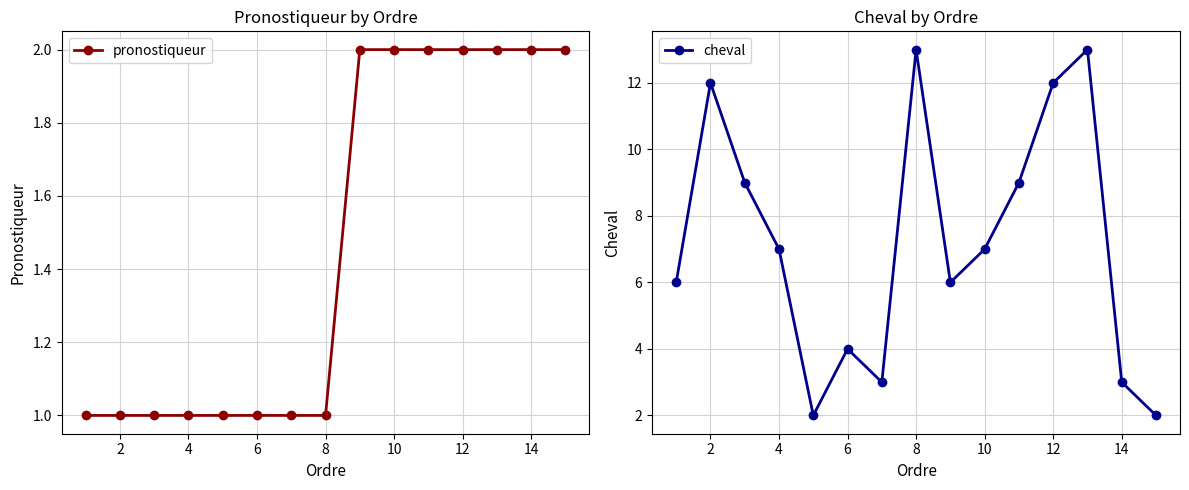

At which category does cheval reach its first local peak?

2